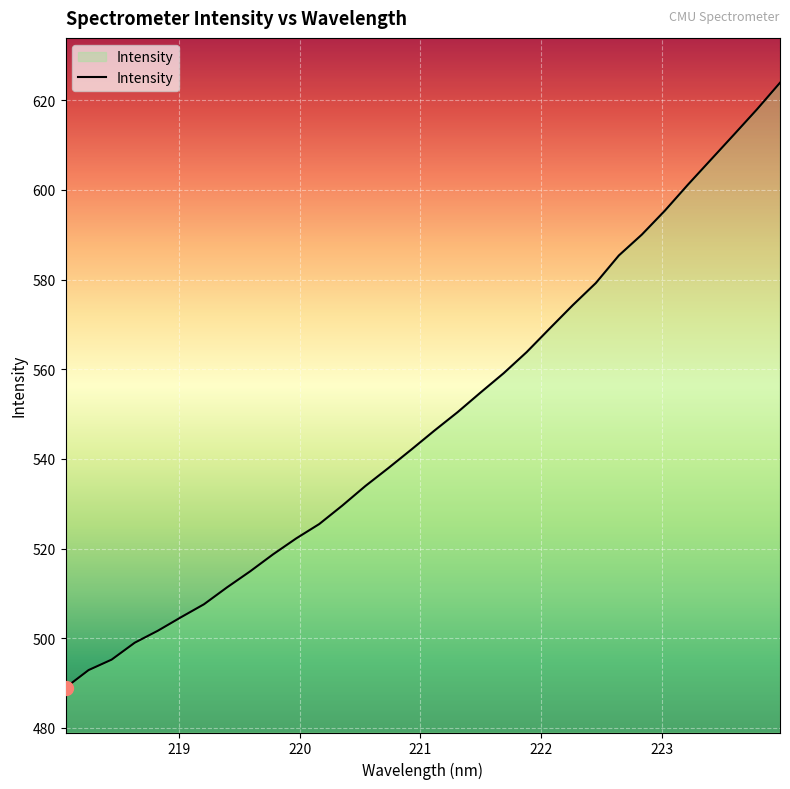

True or false: there are more than 2 points higher than both neighbors.

False